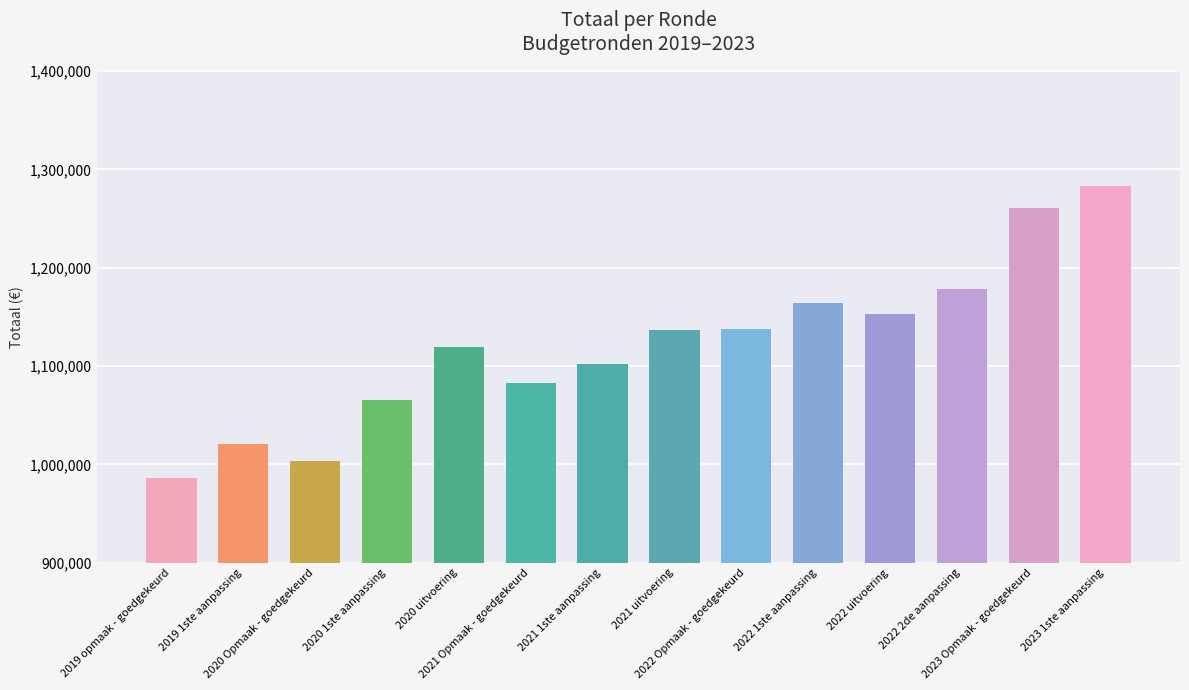

What is the sum of all values?

15692293